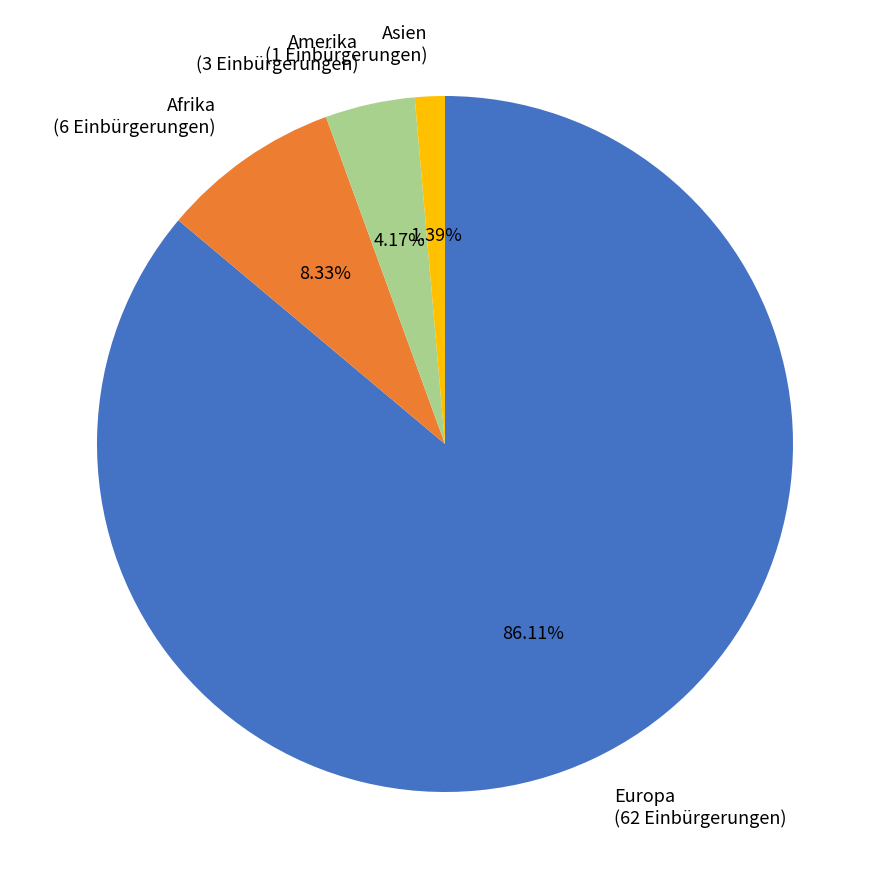

Which slice is the largest?

Europa